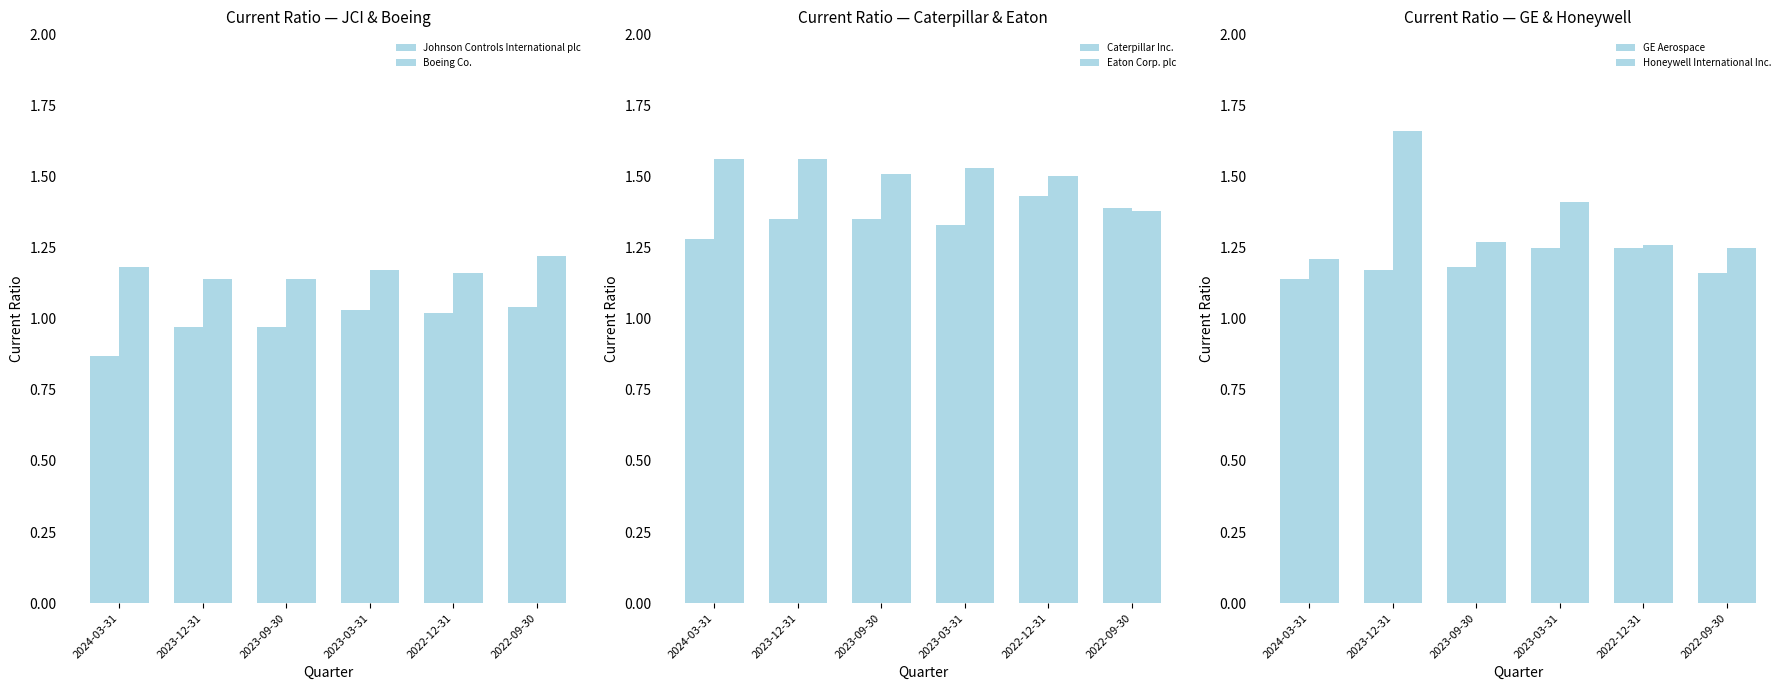

What is the label of the 1st bar from the right?

2022-09-30